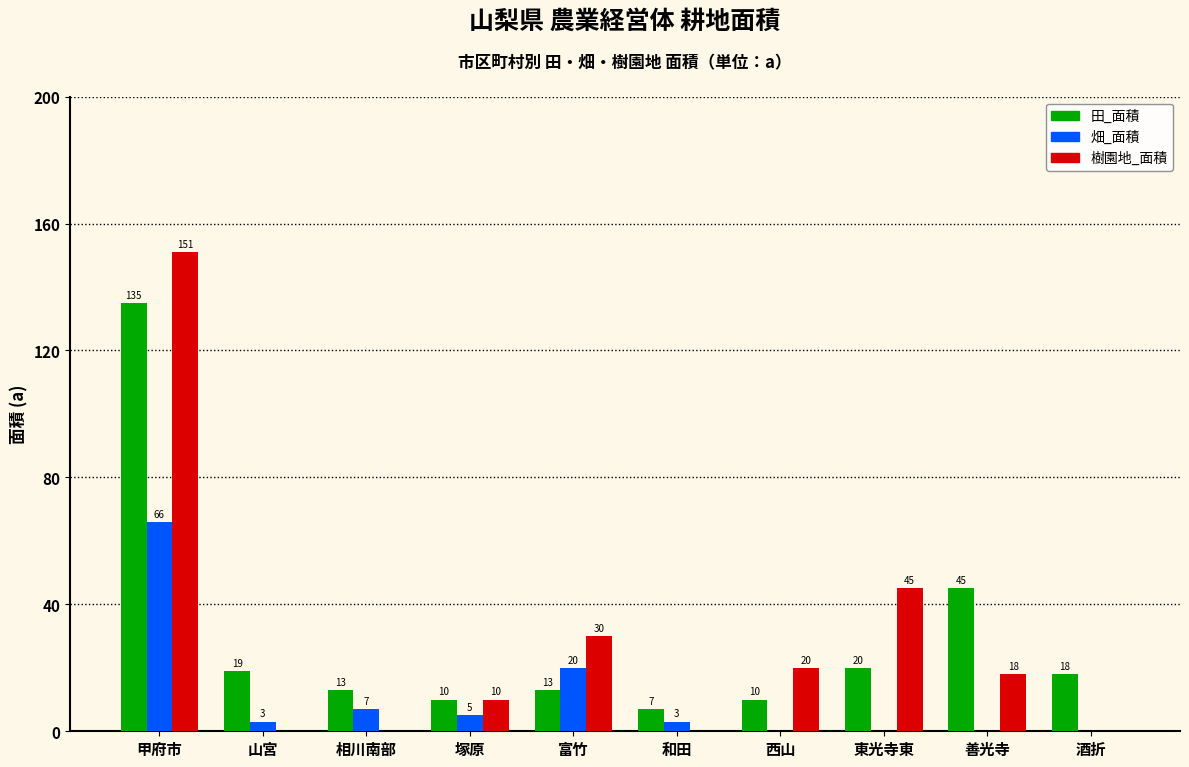

What is the sum of the 畑_面積 values at 相川南部 and 富竹?

27